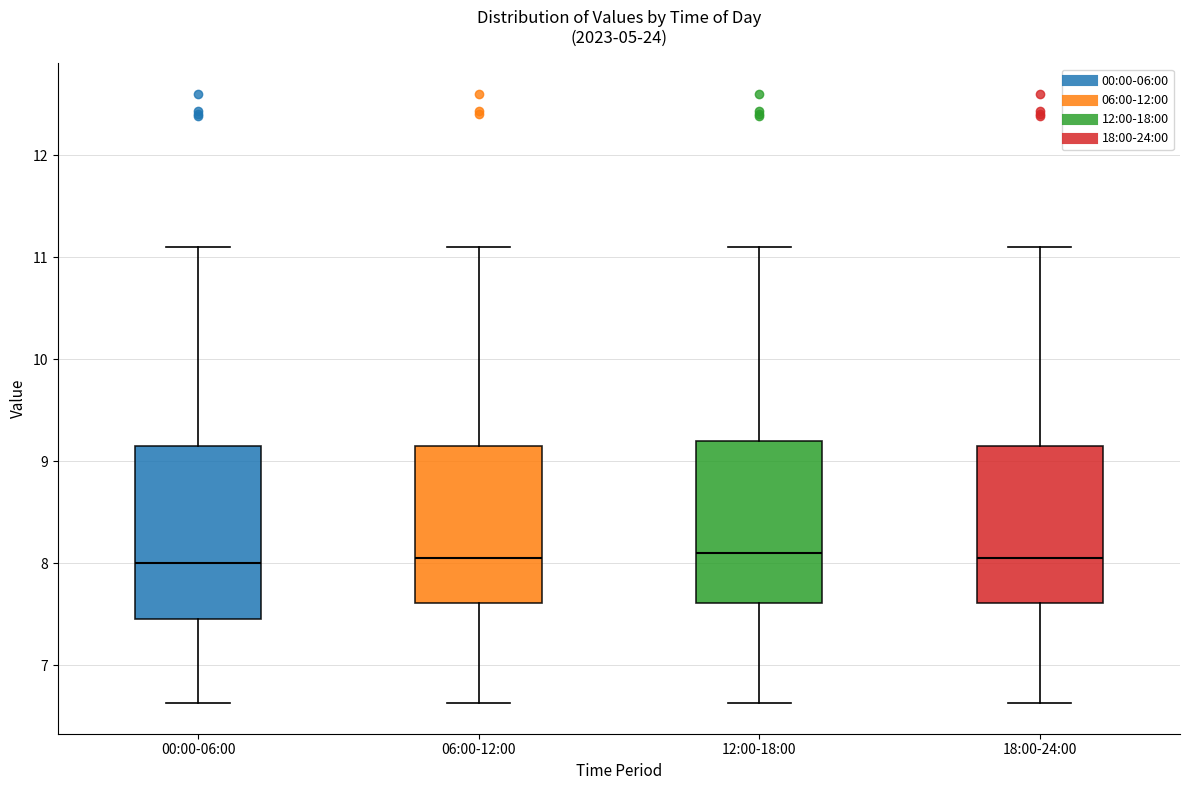

Reading left to right, read every box against the y-axis: the position of its median line, the range the box covers, and the ends of its whiskers. The values are not printed on the chart, so give them approximately, as read against the axis.

00:00-06:00: median 8.0, box 7.5 to 9.1, whiskers 6.6 to 11.1
06:00-12:00: median 8.1, box 7.6 to 9.1, whiskers 6.6 to 11.1
12:00-18:00: median 8.1, box 7.6 to 9.2, whiskers 6.6 to 11.1
18:00-24:00: median 8.1, box 7.6 to 9.1, whiskers 6.6 to 11.1